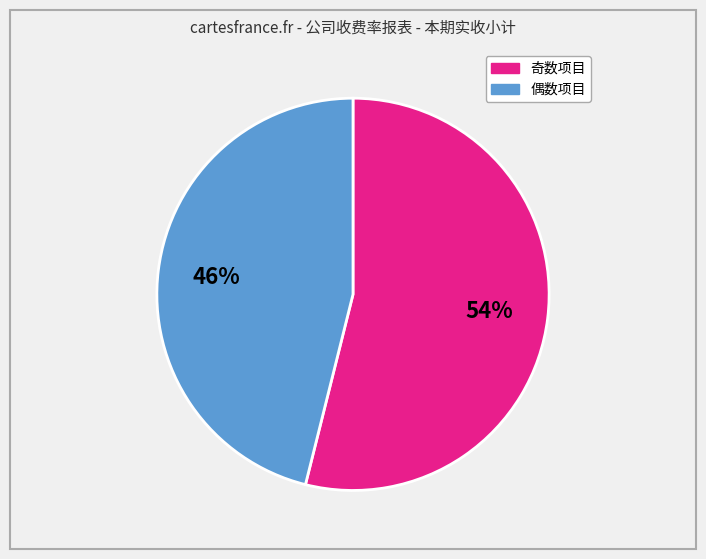

To the nearest percent, what is the difference between the largest and smallest slice percentages?

8%